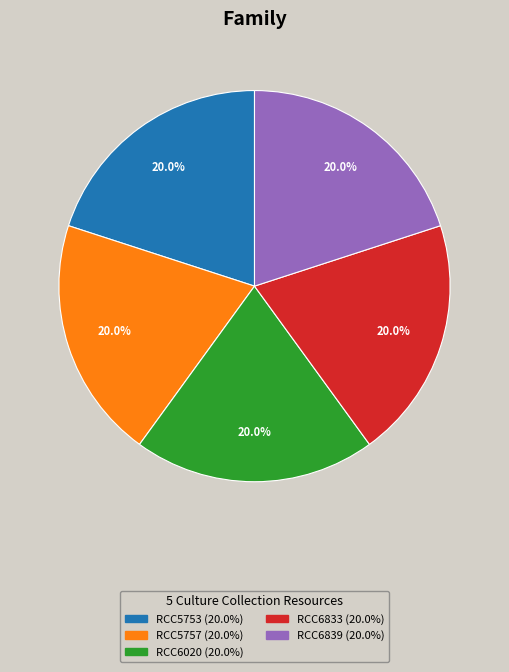

What is the total percentage of RCC6020 and RCC5753?

40.0%